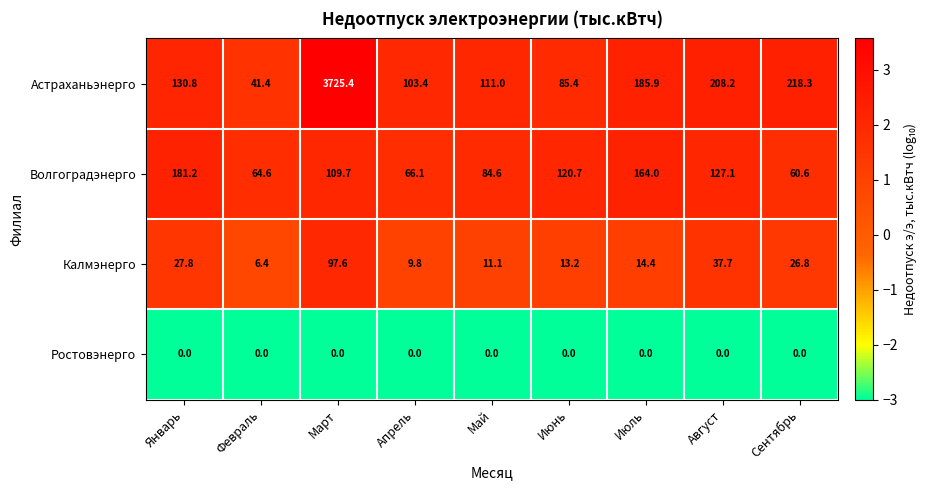

What is the difference between the highest and lowest values at Июнь?

120.7